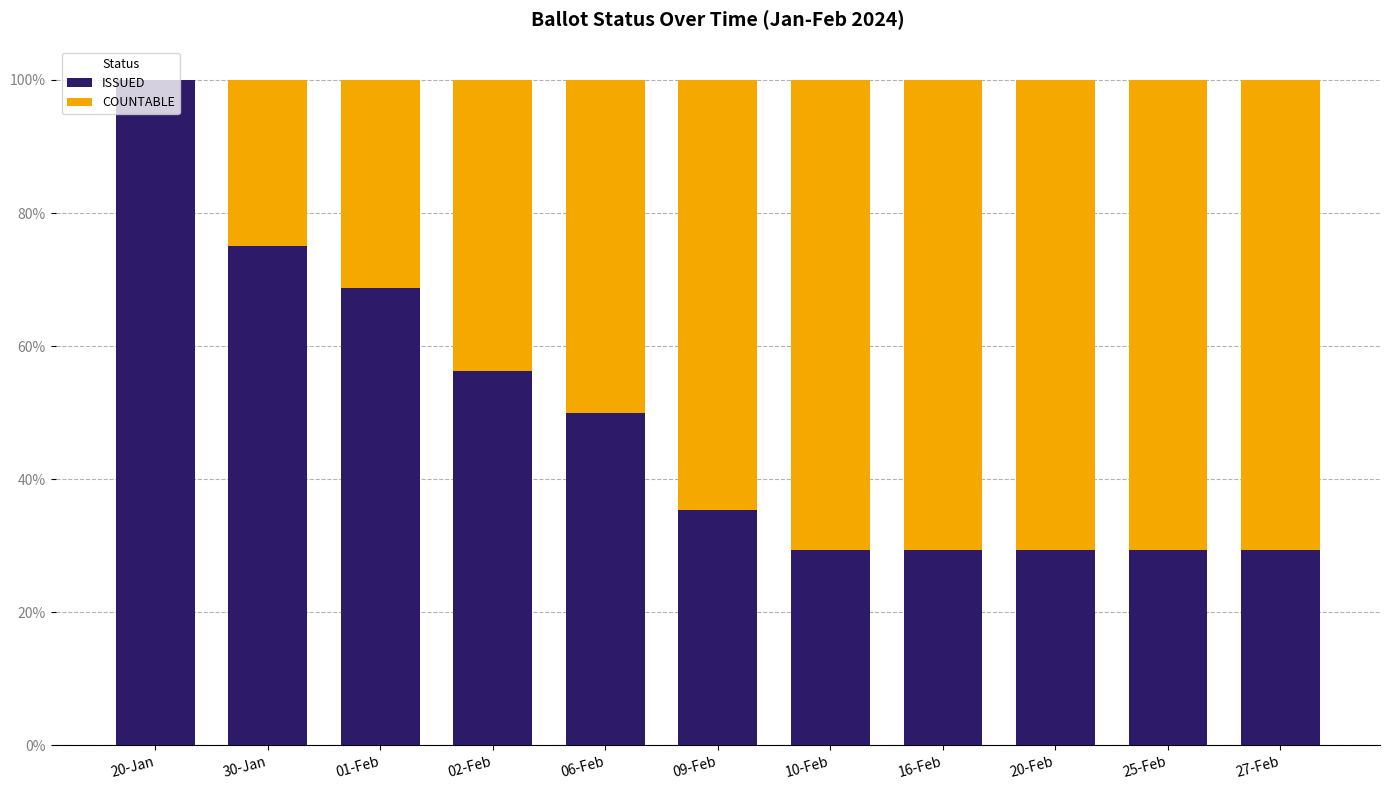

What are all the series names shown in the legend?

ISSUED, COUNTABLE